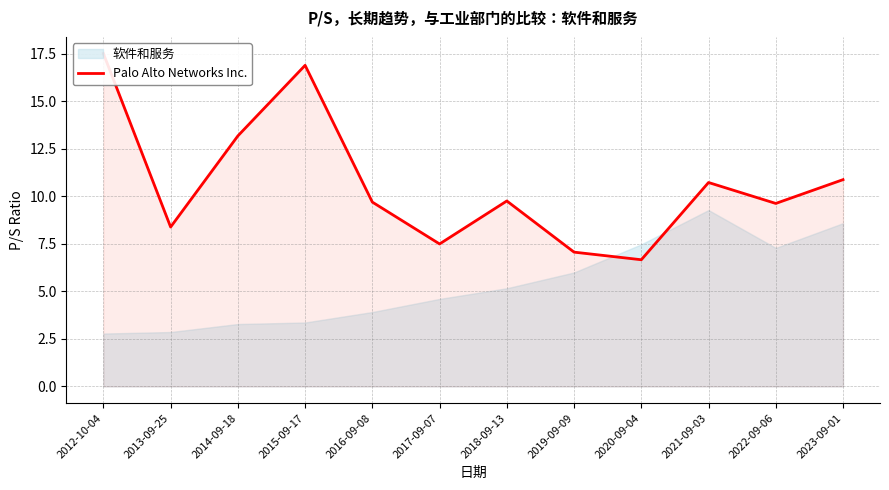

How many interior local peaks (higher than both neighbors) does the data have?

3